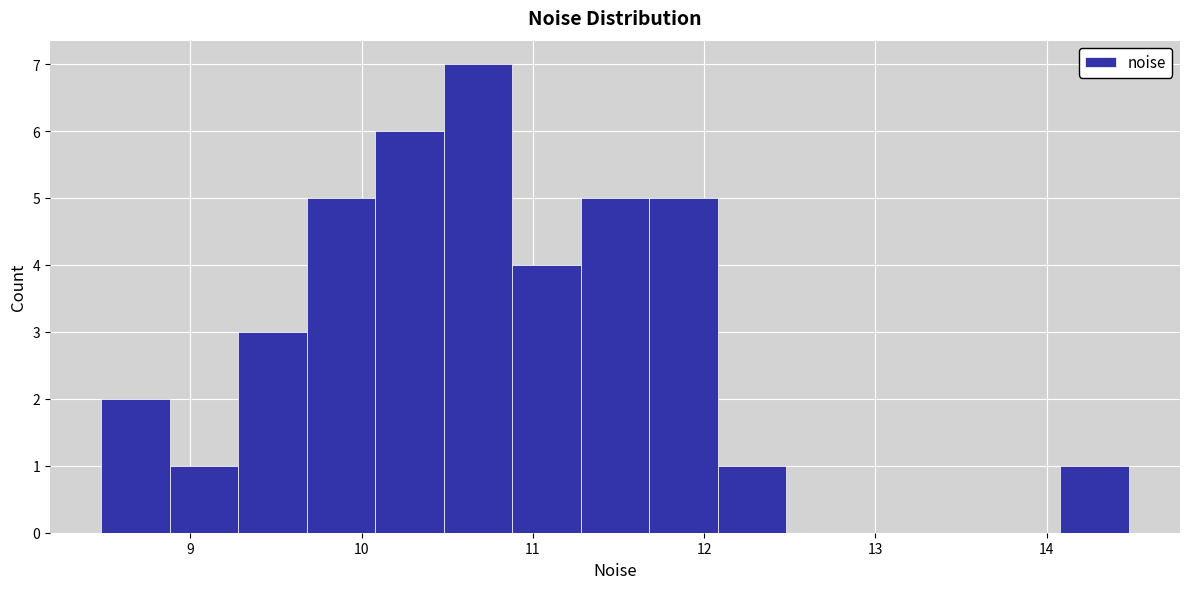

Around what value on the x-axis is the tallest bar? Give the approximate position of its centre, as read against the axis.

10.7